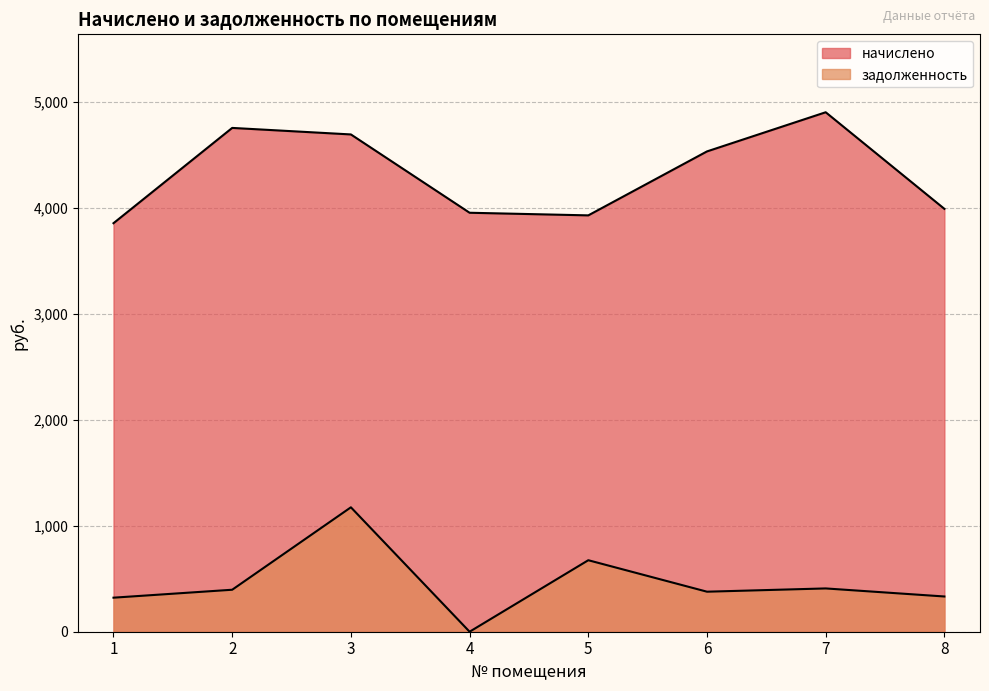

What is the approximate value of начислено at 8?

3989.0